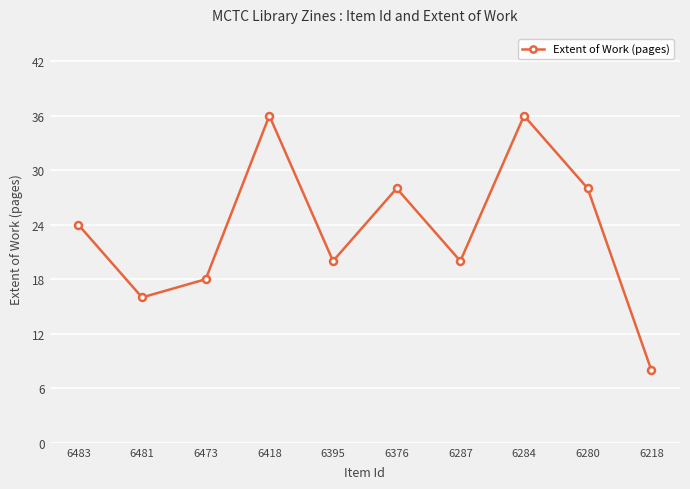

What is the ratio of the value at 6284 to the value at 6376?

1.3